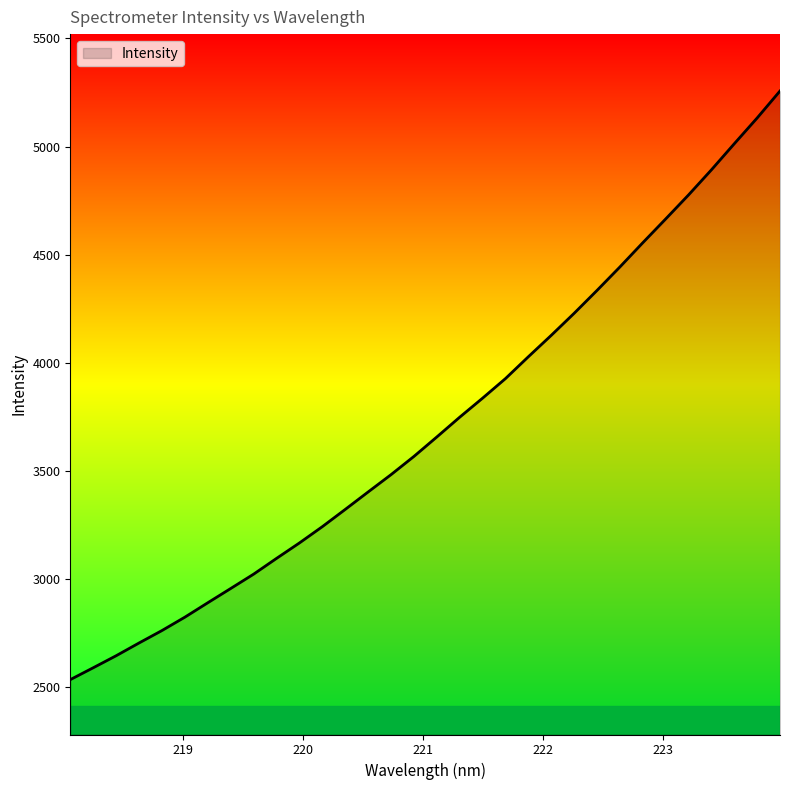

What is the minimum value shown in the chart?

2536.2